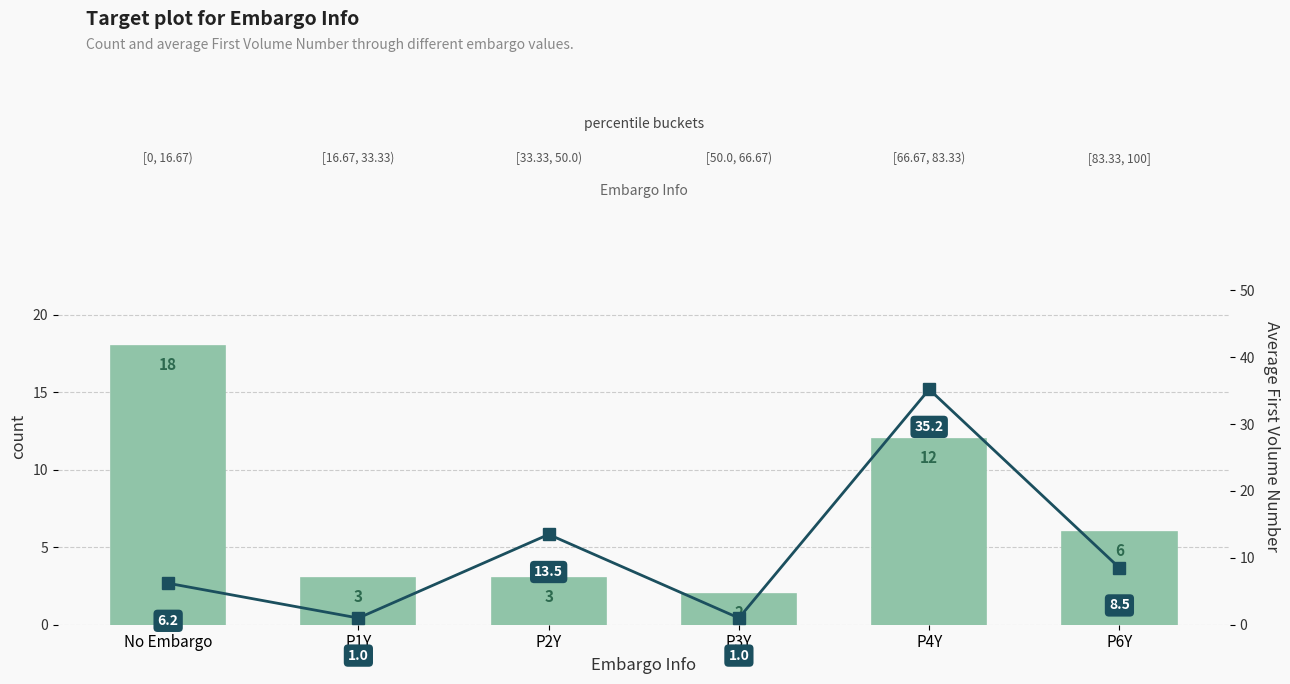

Is the value of avg_first_volume at P2Y greater than the value of count at P3Y?

Yes